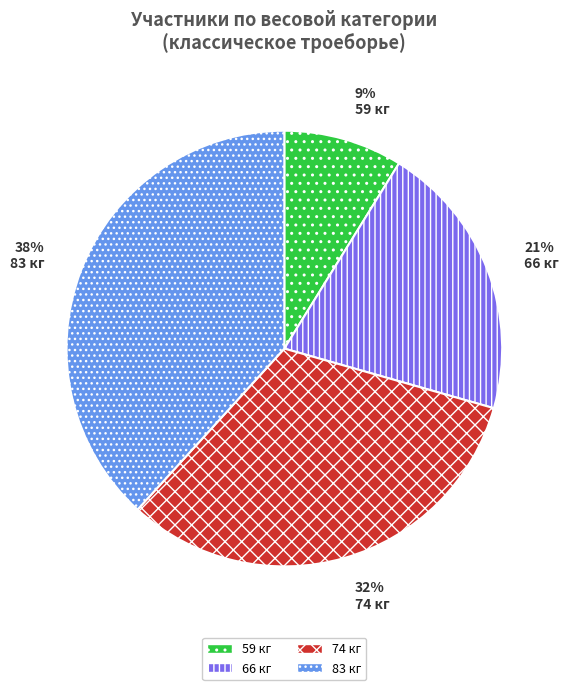

Rank the categories by value from lowest to highest.

59 кг, 66 кг, 74 кг, 83 кг